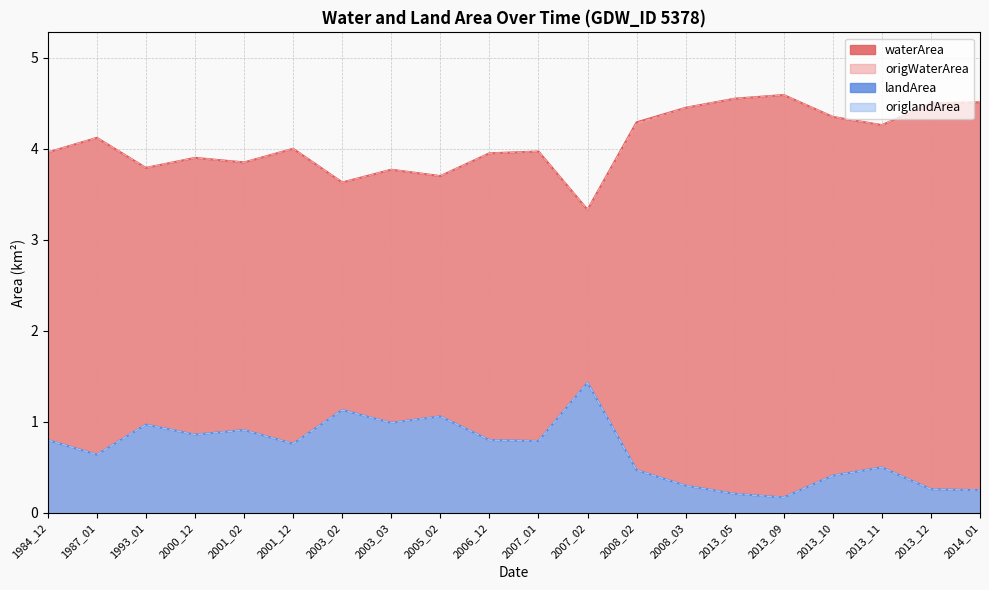

How many data points does each series have?

20